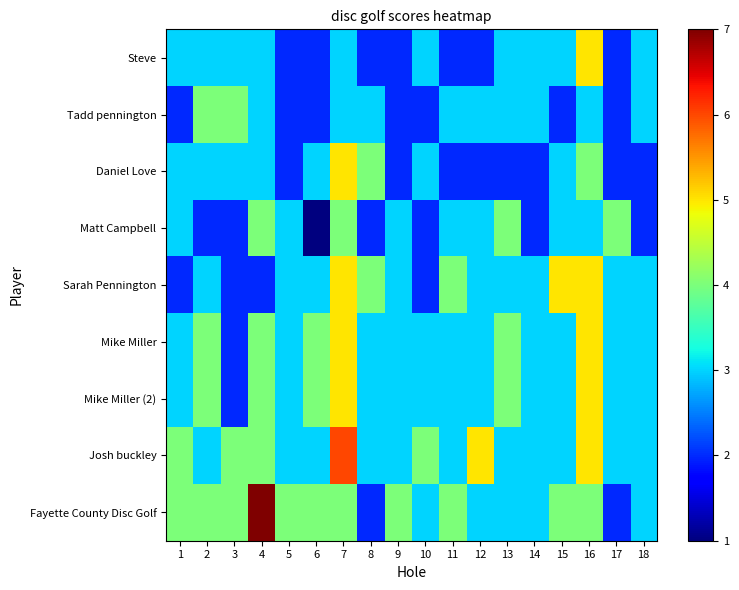

Rank the series at 15 from lowest to highest value.

Tadd pennington, Steve, Daniel Love, Matt Campbell, Mike Miller, Mike Miller (2), Josh buckley, Fayette County Disc Golf, Sarah Pennington